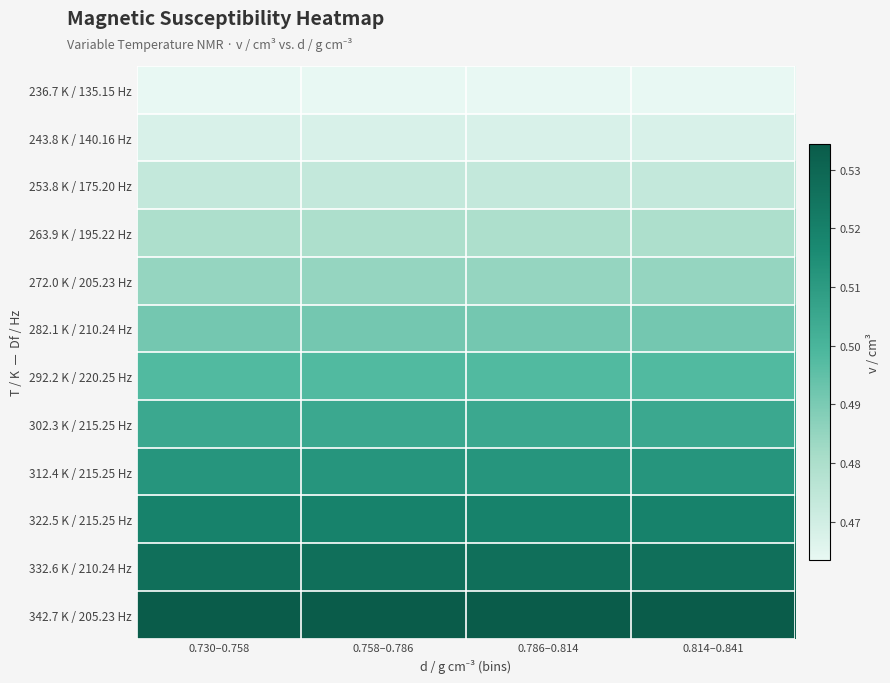

At which category is the sum across all series the highest?

0.730–0.758